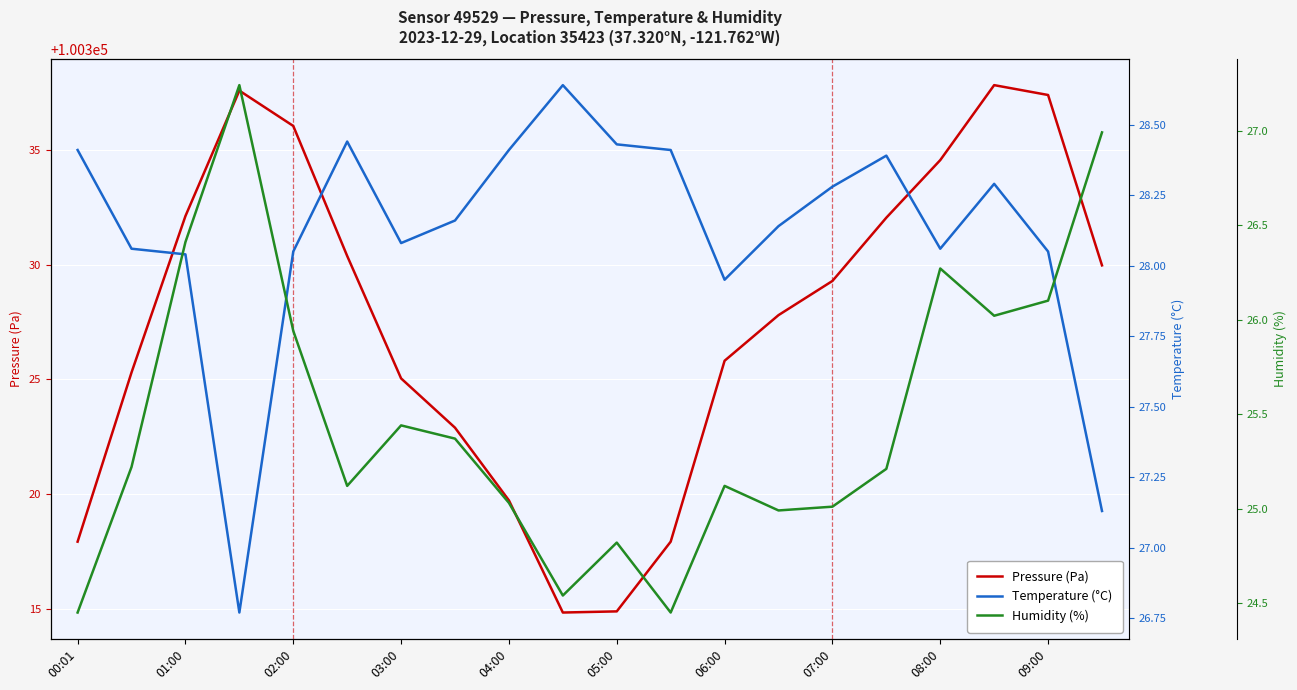

The value of Pressure (Pa) at 00:01 is 64589.5. True or false?

False